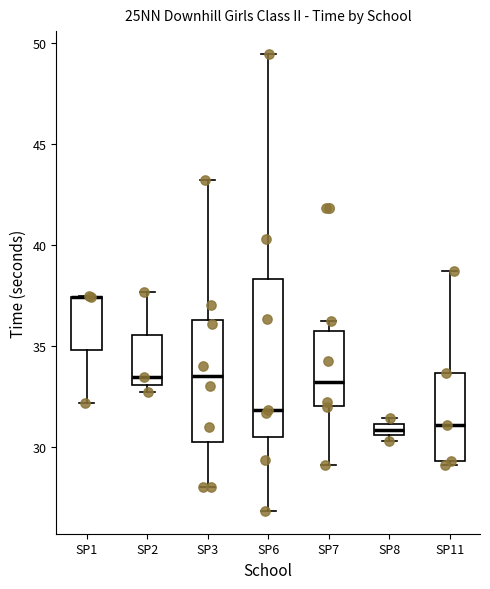

Which box is the tallest, from its lower edge to its upper edge?

SP6